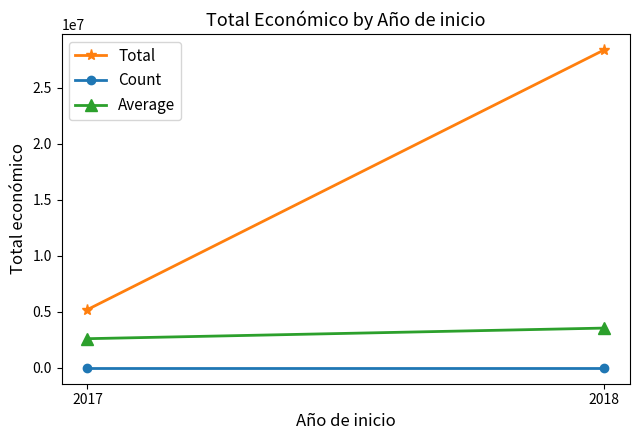

Does the chart have visible grid lines?

No